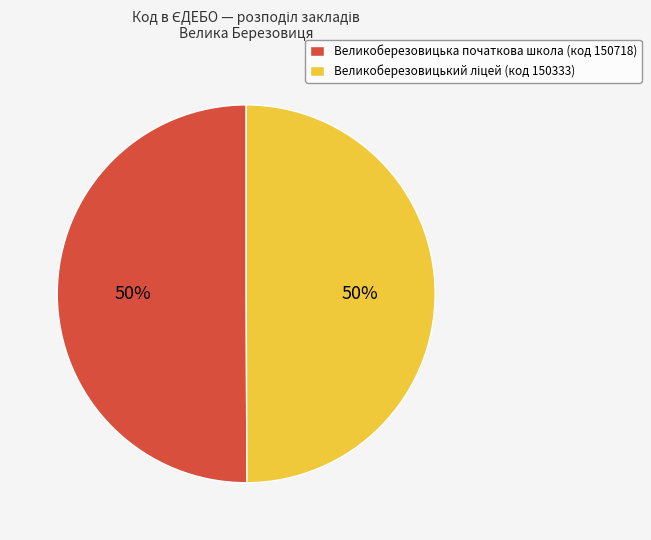

To the nearest percent, what is the average slice percentage?

50%